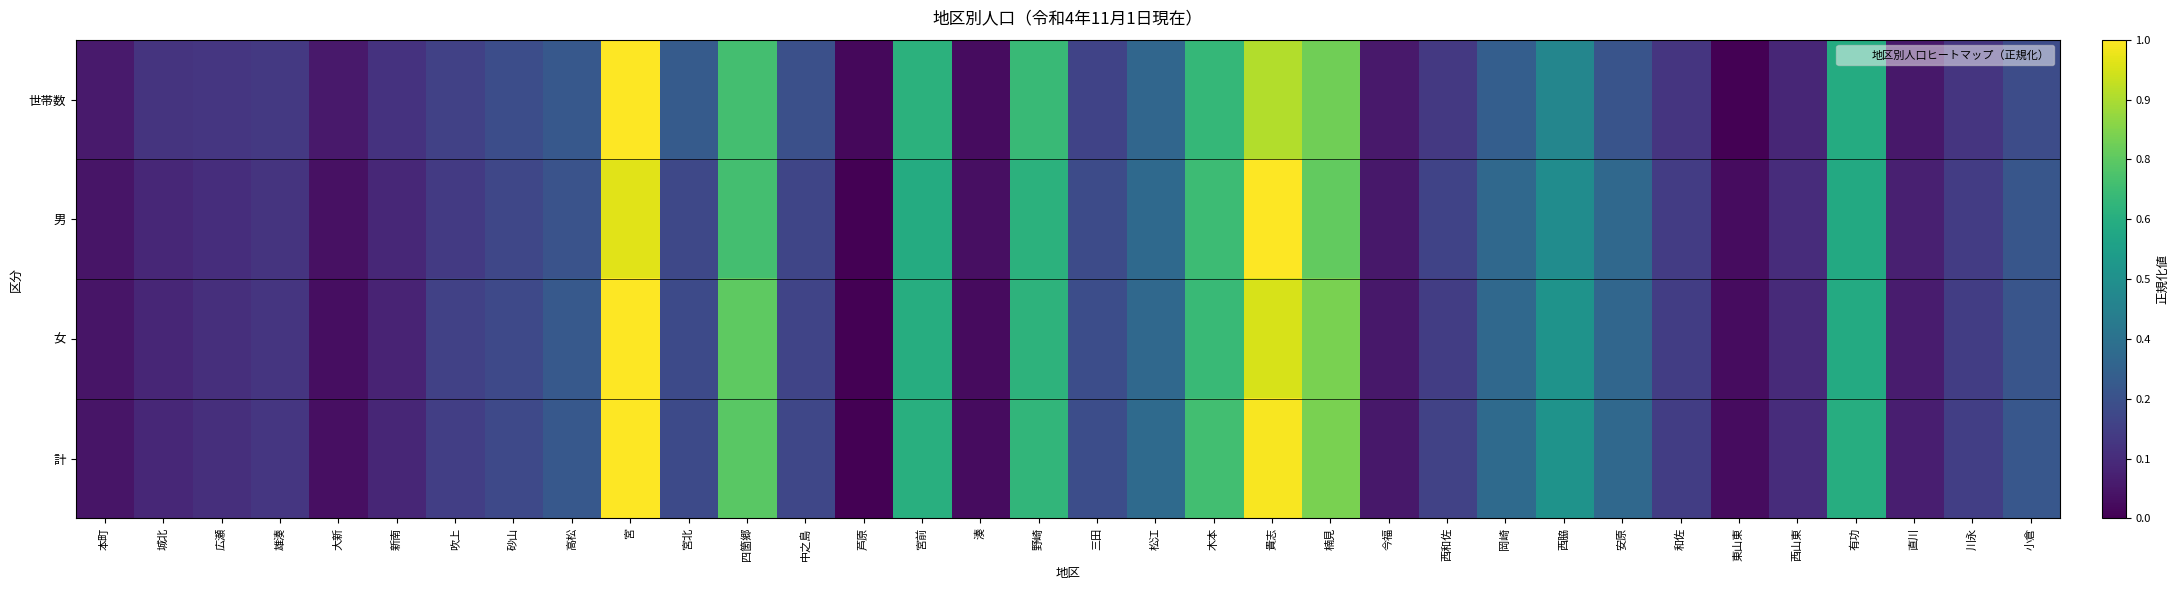

At how many categories does at least one series exceed 0?

34